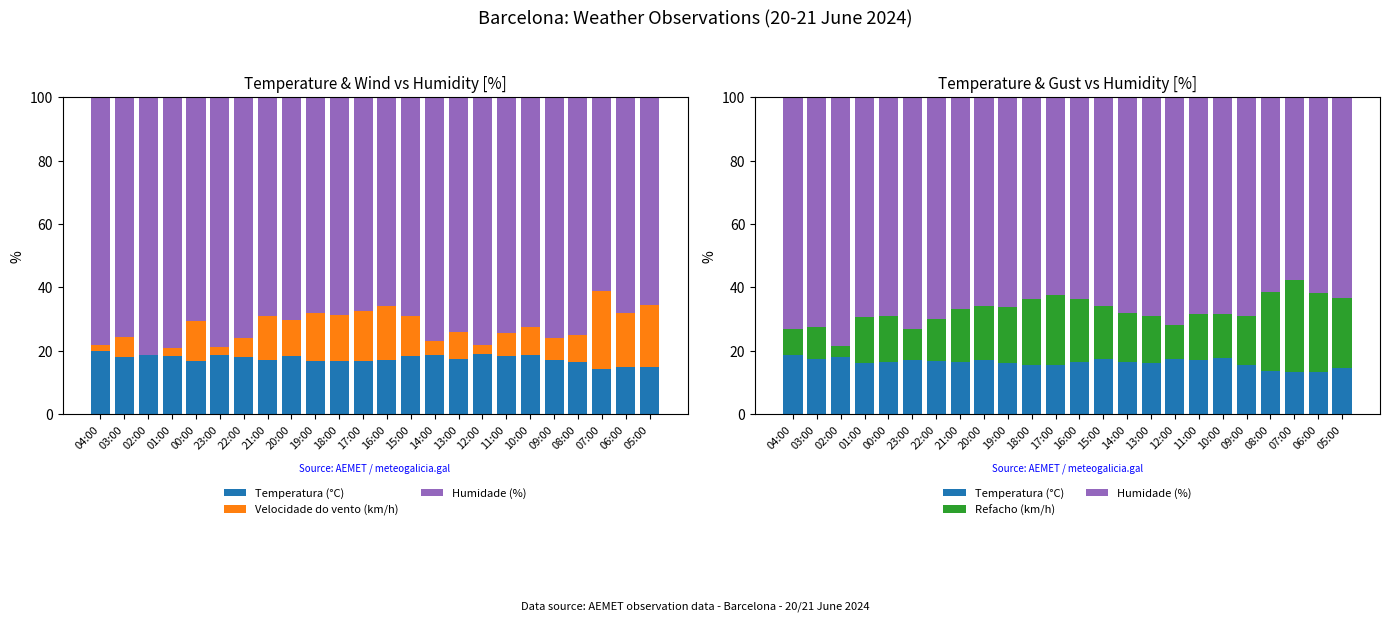

Between 22:00 and 17:00, which is larger?

22:00